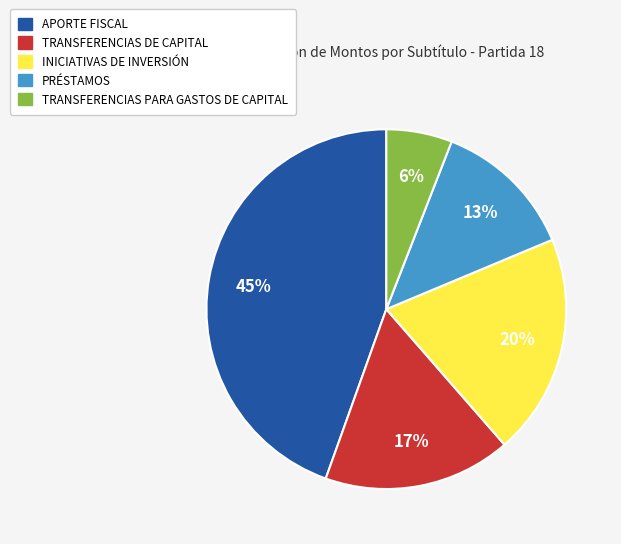

Between INICIATIVAS DE INVERSIÓN and TRANSFERENCIAS PARA GASTOS DE CAPITAL, which is larger?

INICIATIVAS DE INVERSIÓN